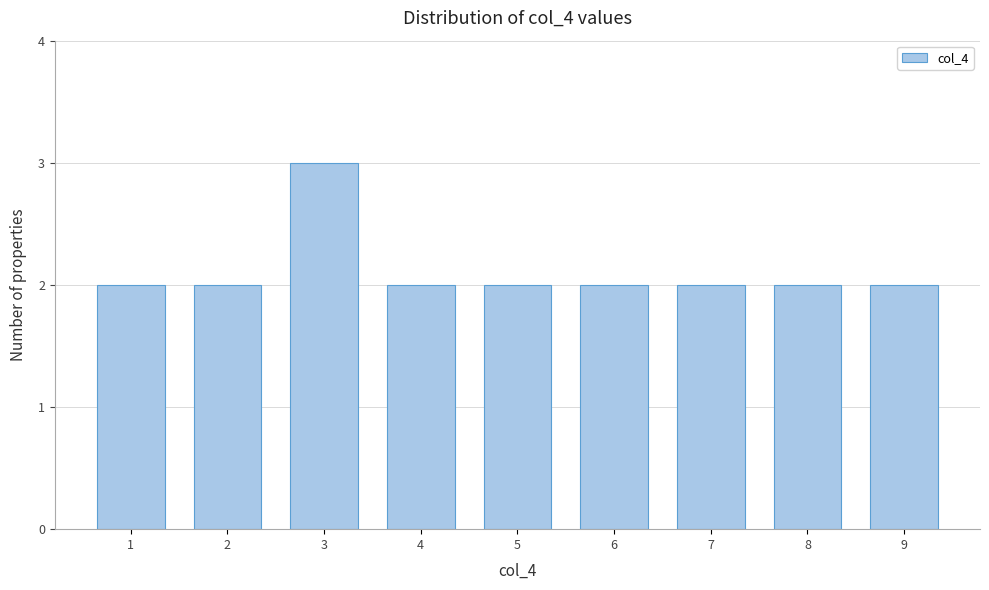

Reading left to right, what are all the values shown in this chart?

2	2	3	2	2	2	2	2	2